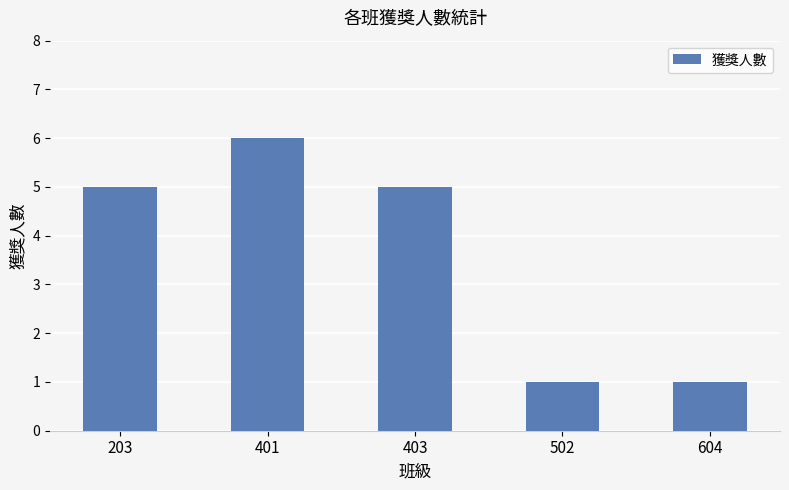

Reading left to right, transcribe all the data shown in this chart.

5	6	5	1	1